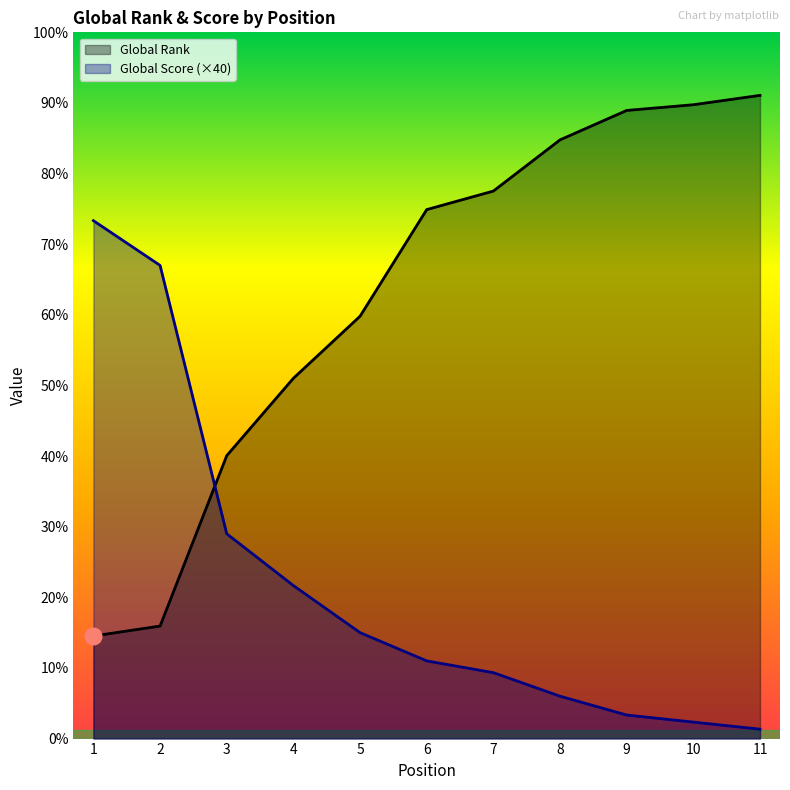

What are all the series names shown in the legend?

Global Rank, Global Score (×40)